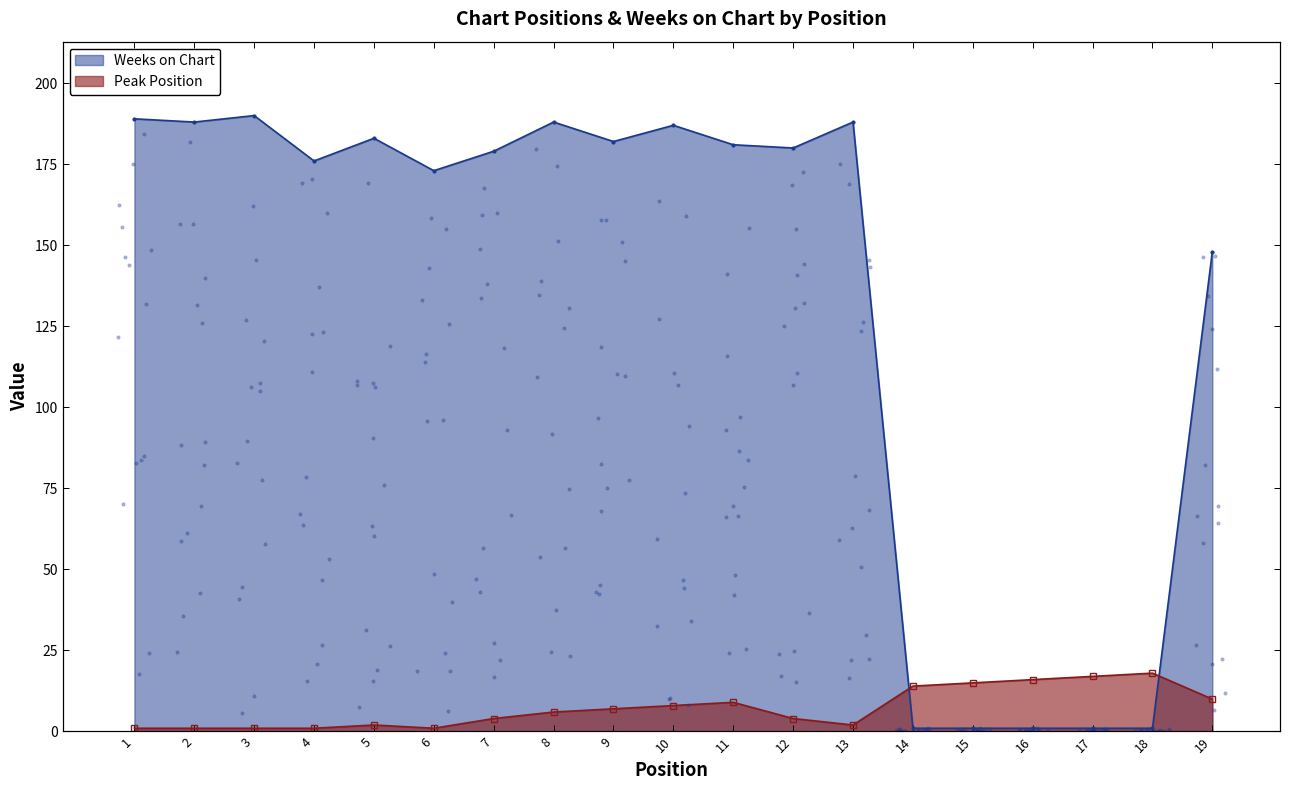

Which series reaches the maximum Y coordinate?

Weeks on Chart